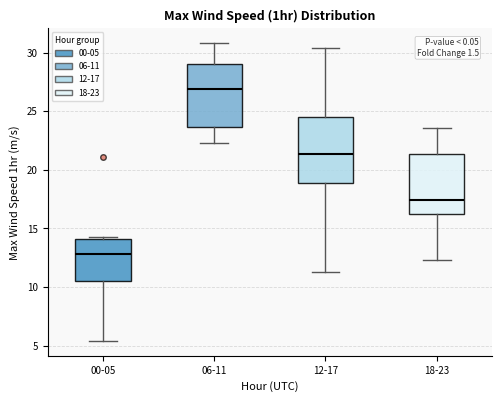

Reading left to right, transcribe this box plot: for each box, give where its median line is, the range the box spans, and where its two whiskers end, as read against the y-axis. The values are not printed on the chart, so give them approximately, as read against the axis.

00-05: median 13.0, box 10.5 to 14.0, whiskers 5.5 to 14.5
06-11: median 27.0, box 23.5 to 29.0, whiskers 22.5 to 31.0
12-17: median 21.5, box 19.0 to 24.5, whiskers 11.5 to 30.5
18-23: median 17.5, box 16.0 to 21.5, whiskers 12.5 to 23.5